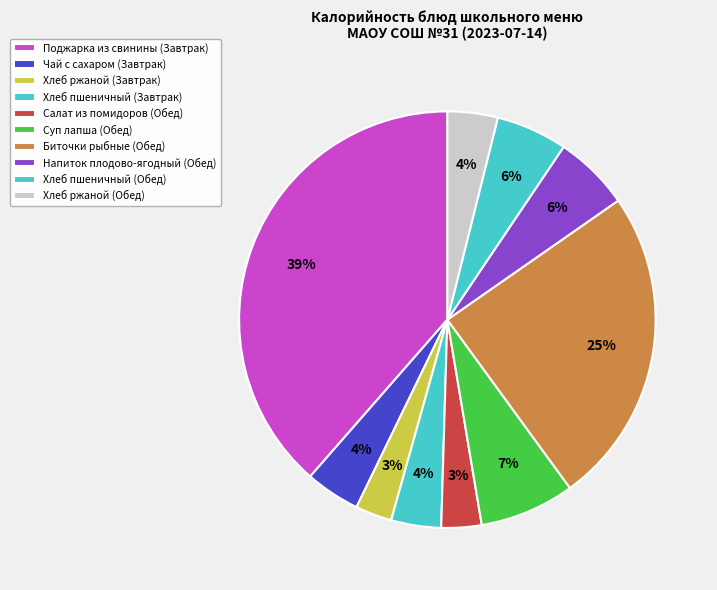

What is the smallest slice in the pie chart?

Хлеб ржаной (Завтрак)